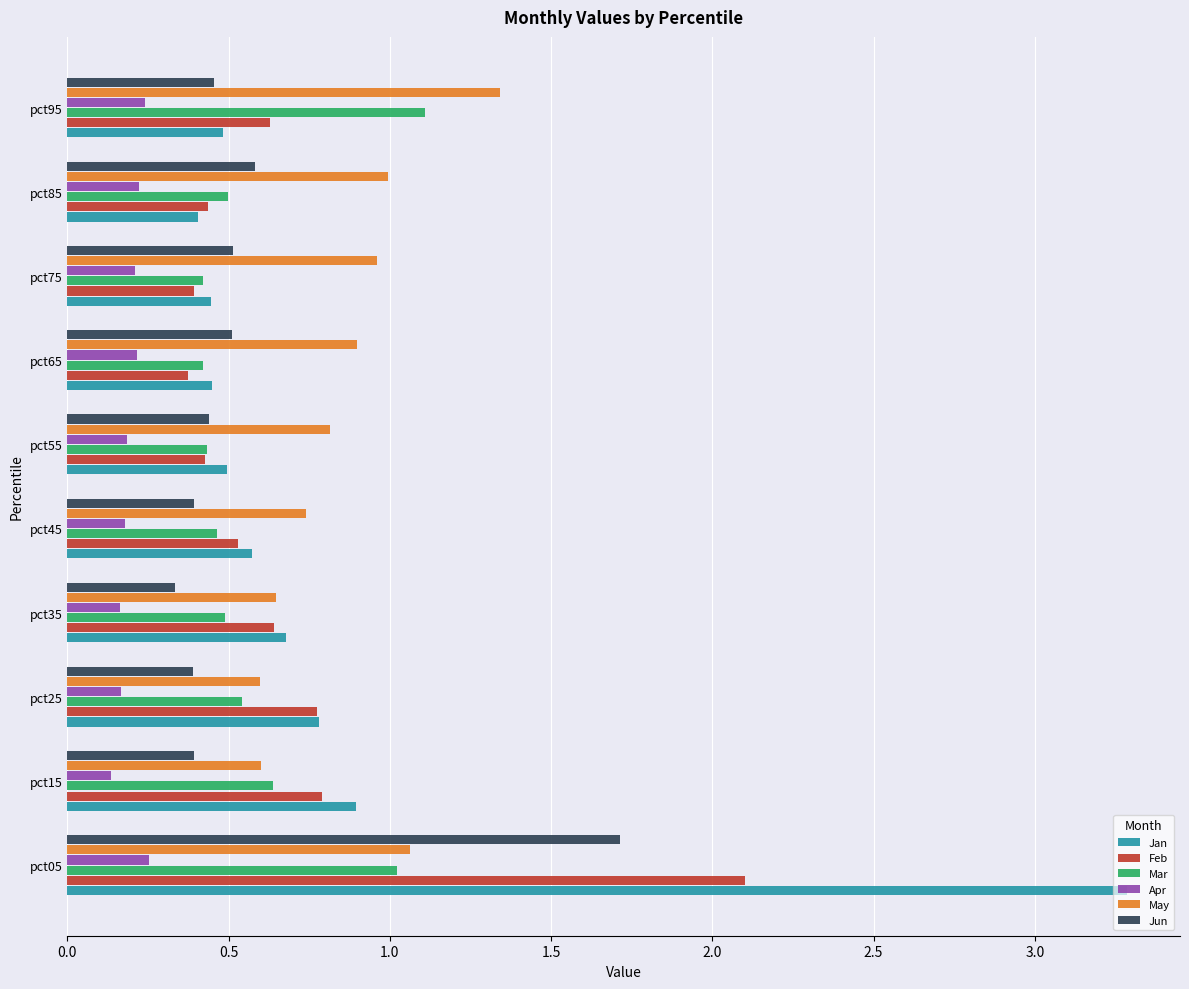

Is the value of Apr at pct75 greater than the value of May at pct95?

No